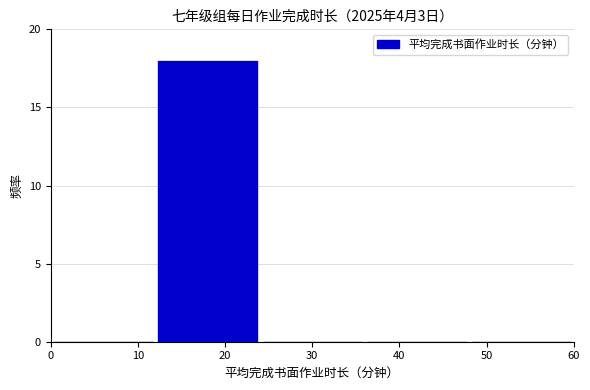

Over which range of the x-axis is the bar tallest?

12 to 24